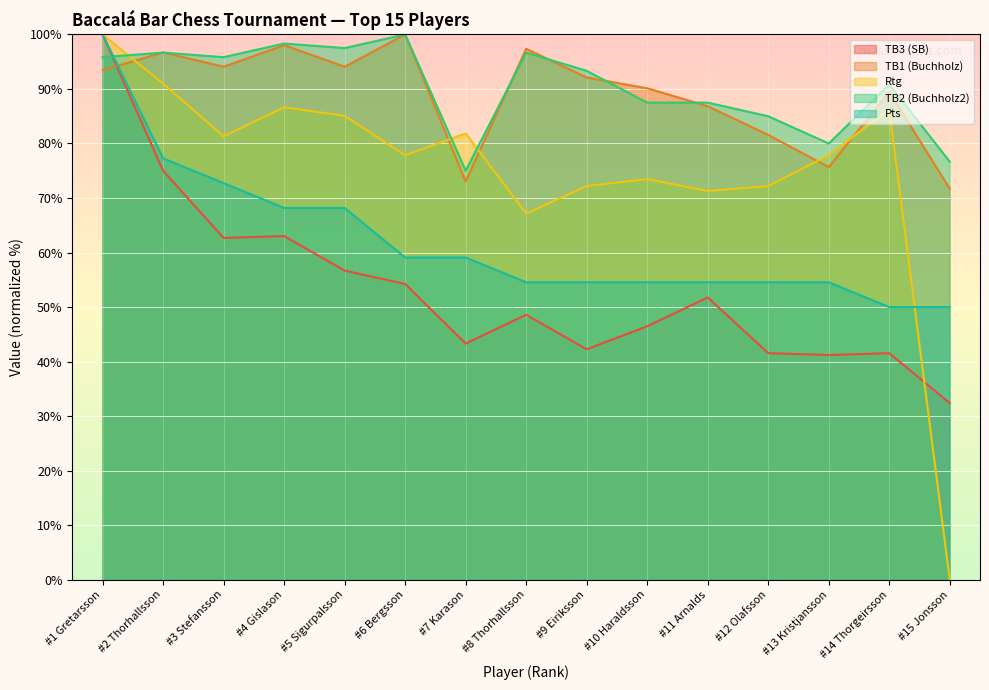

Which category has the highest value in the TB1 (Buchholz) series?

#6 Bergsson